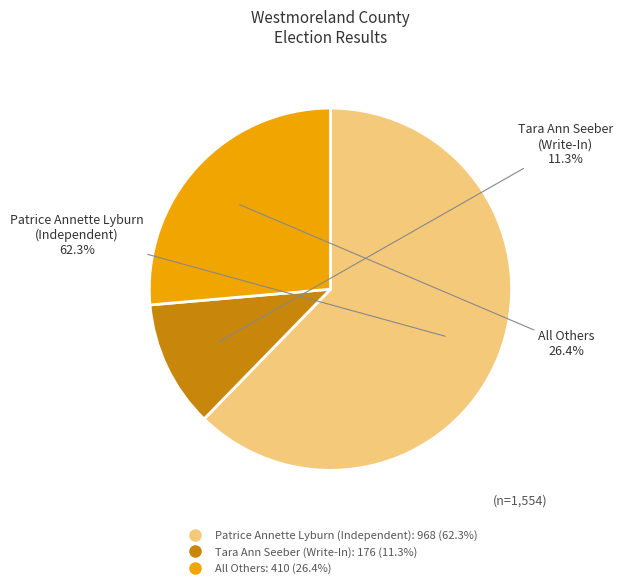

To the nearest percent, what portion does Tara Ann Seeber (Write-In) represent?

11%